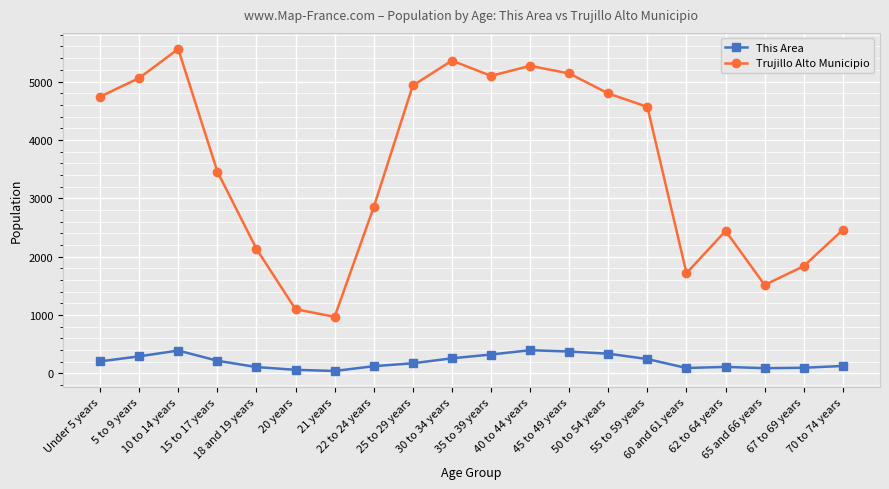

What is the sum of all Trujillo Alto Municipio values?

70999